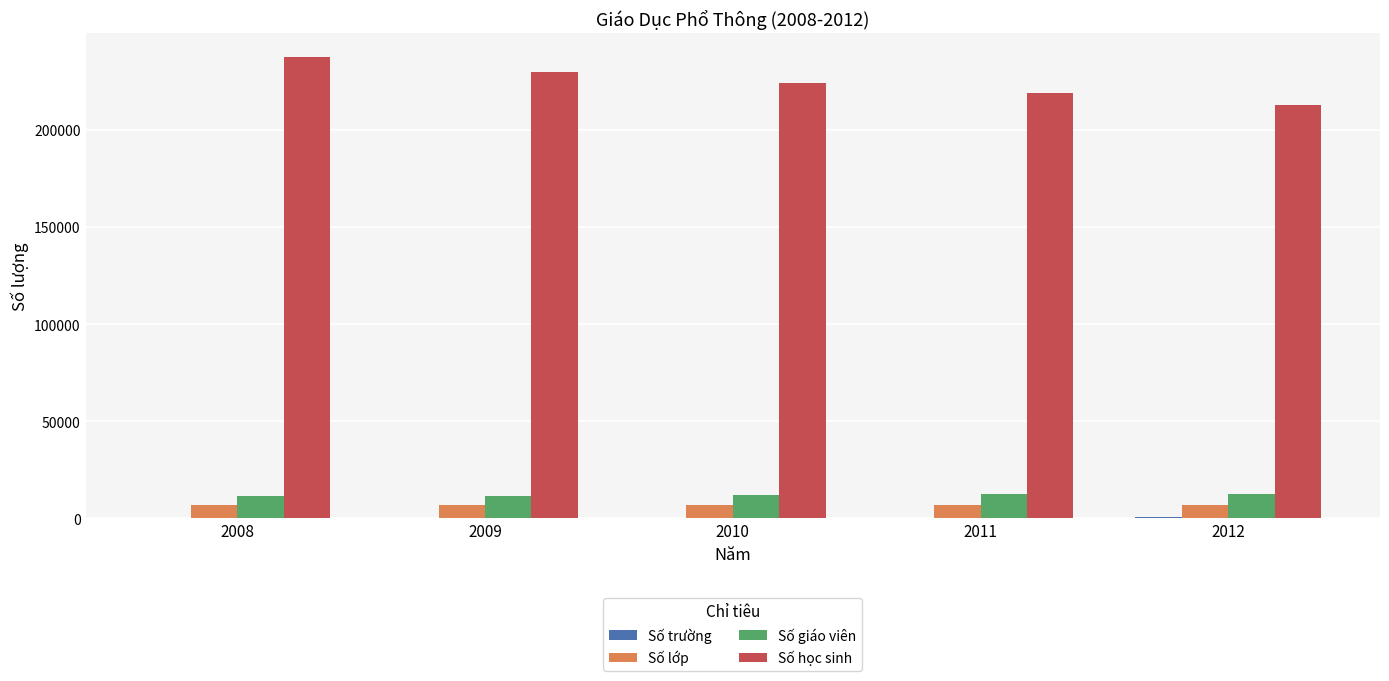

Is the value of Số lớp at 2012 greater than the value of Số giáo viên at 2011?

No